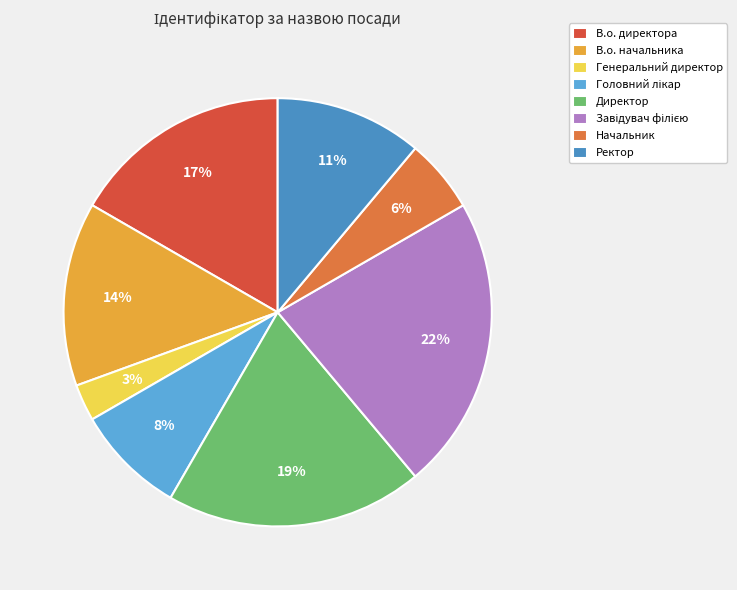

What percentage is the Генеральний директор slice, to the nearest percent?

3%